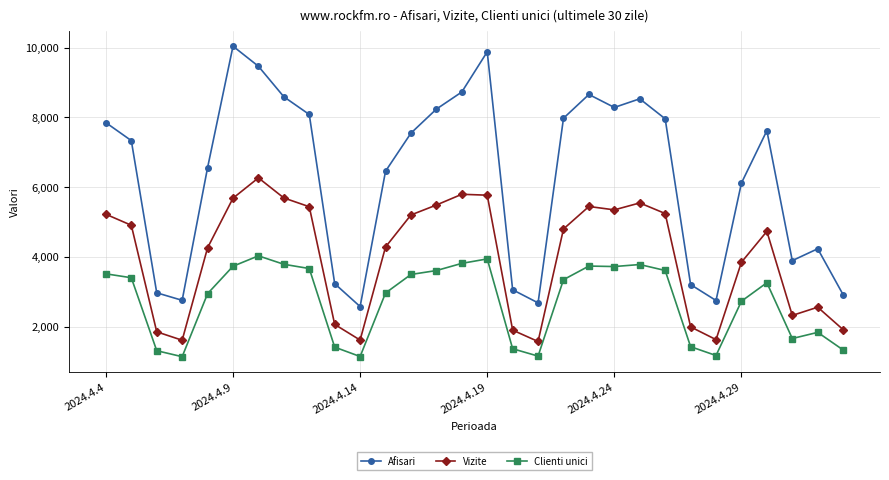

What is the sum of all Clienti unici values?

81962